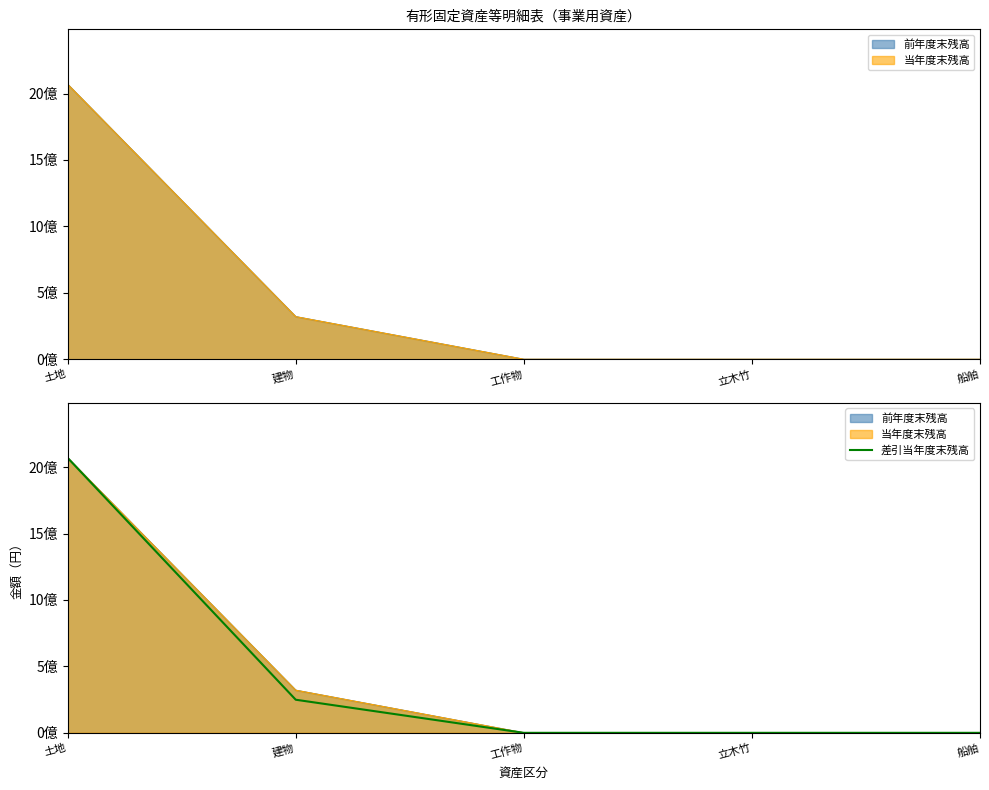

Which has a higher value, 建物 or 土地?

土地